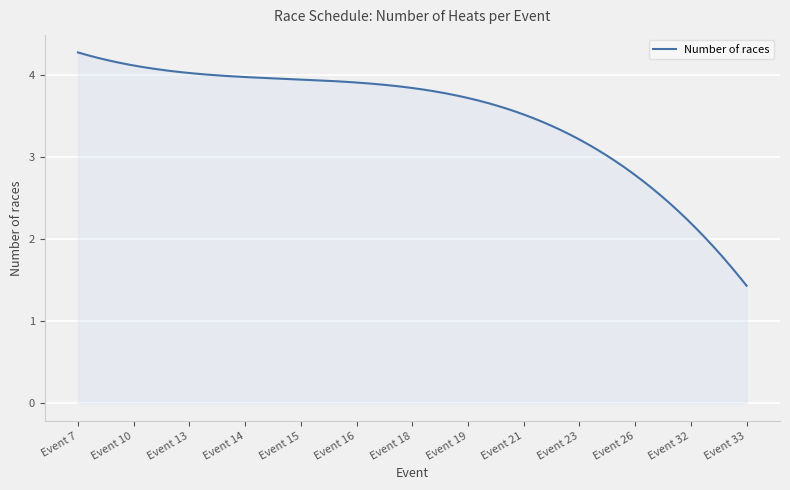

What is the minimum value shown in the chart?

1.4